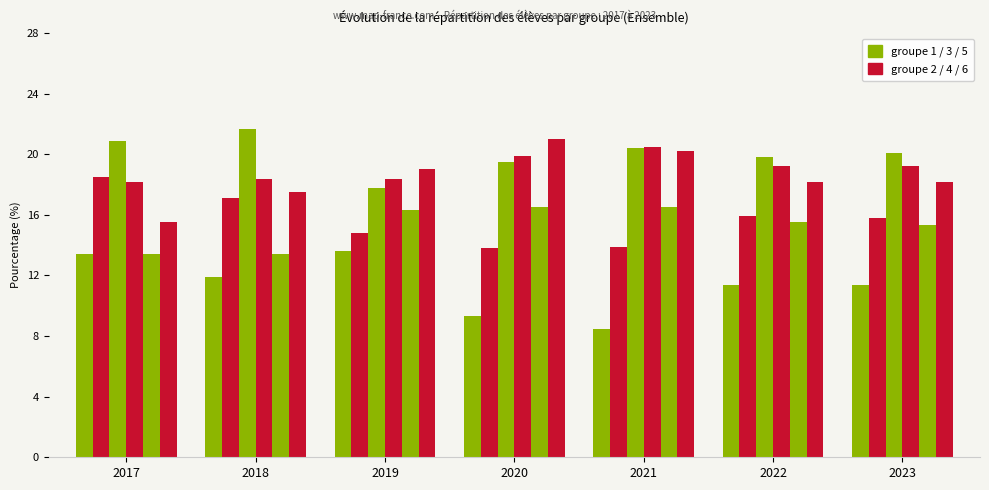

True or false: groupe 5 has a value of 16.5 at 2020.

True